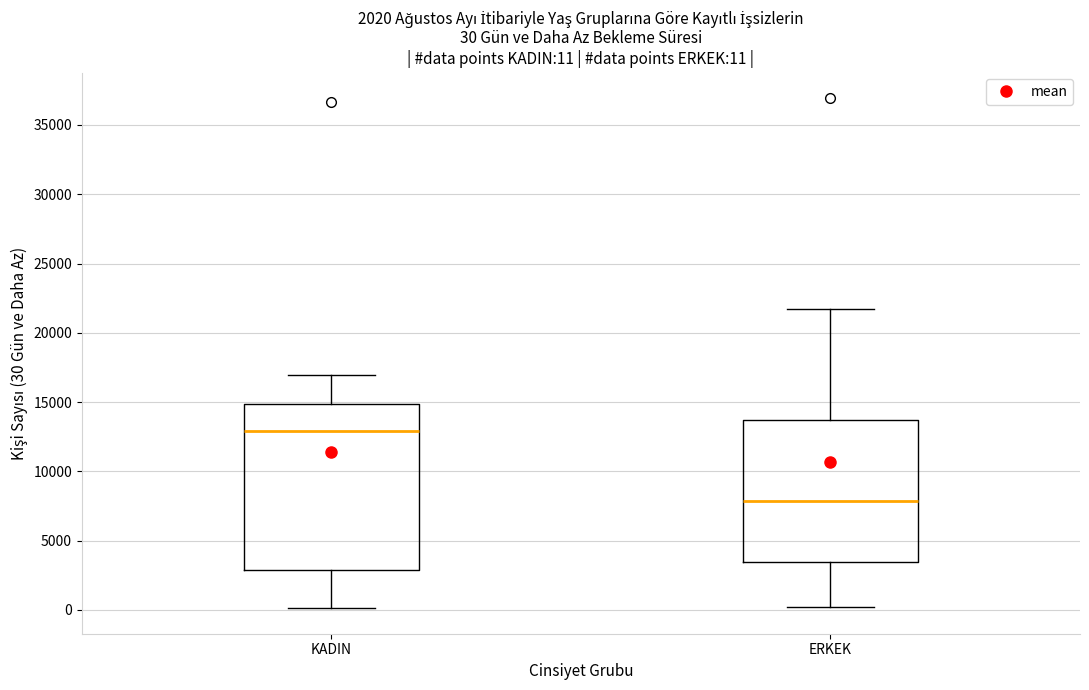

Which box's median line is the highest?

KADIN